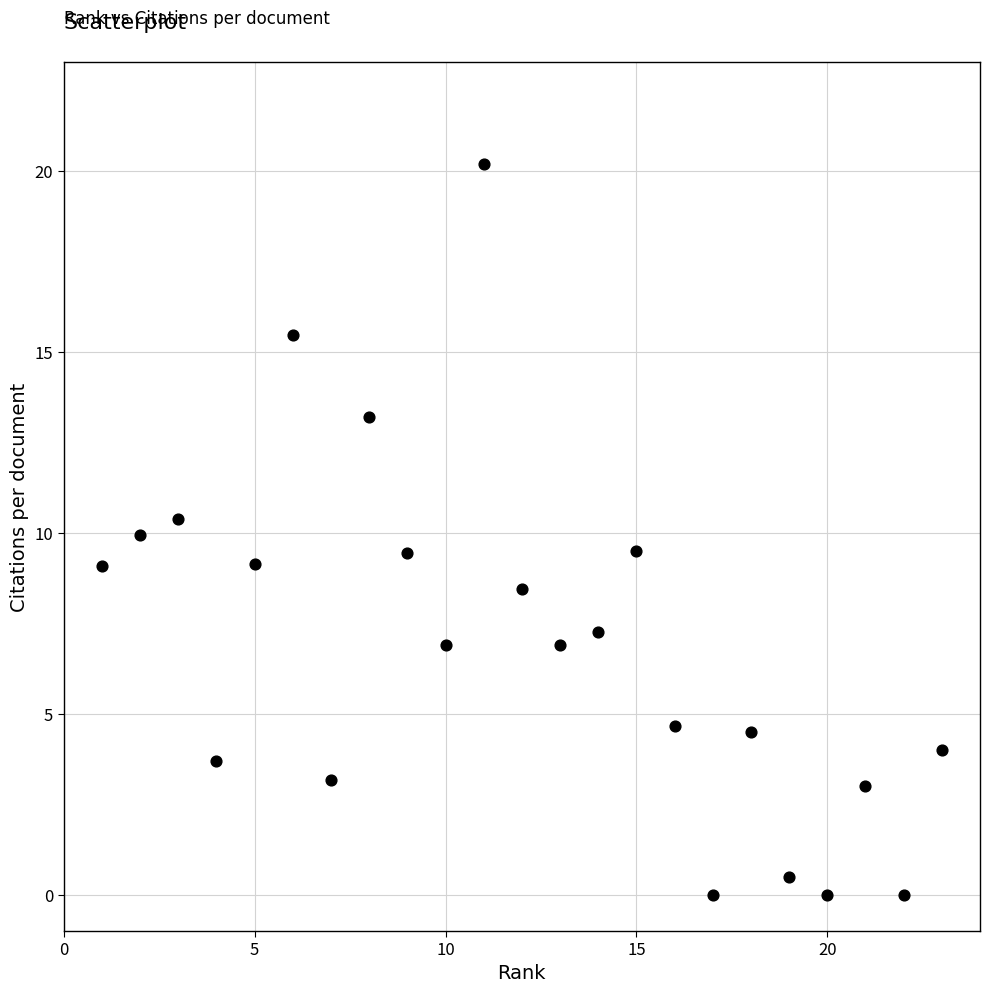

What is the range of Y values (max minus min)?

20.2